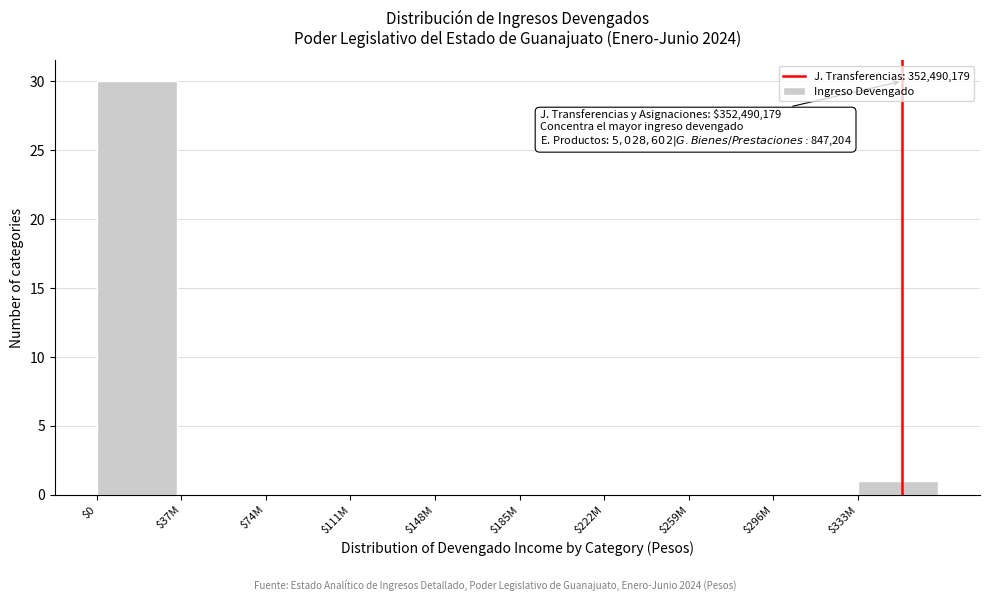

Which category has the highest value across all series?

$0